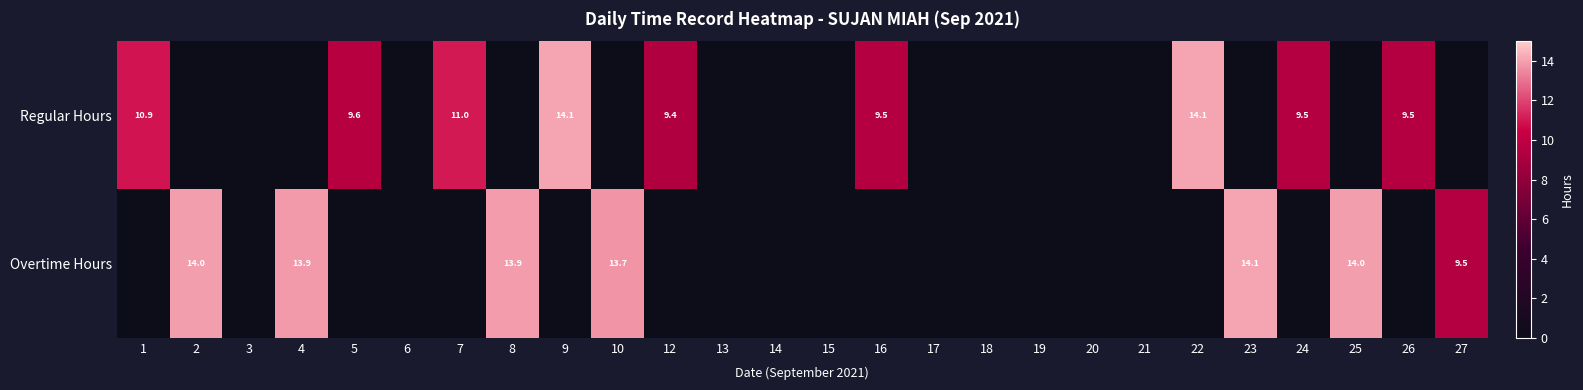

True or false: Regular Hours has a value of 5.6 at 5.

False